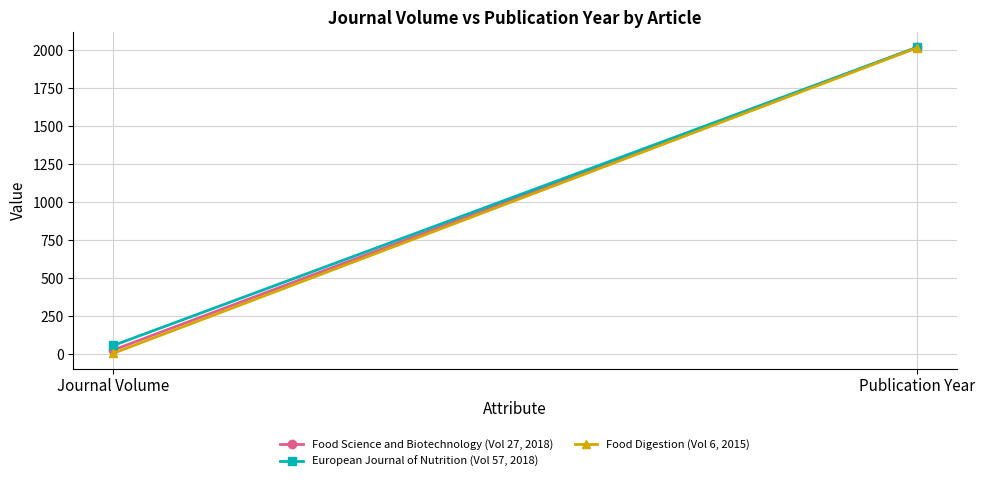

Count the number of data series in this chart.

3